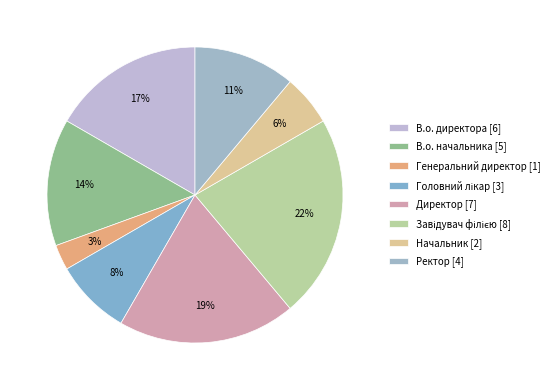

How many segments does this pie chart have?

8